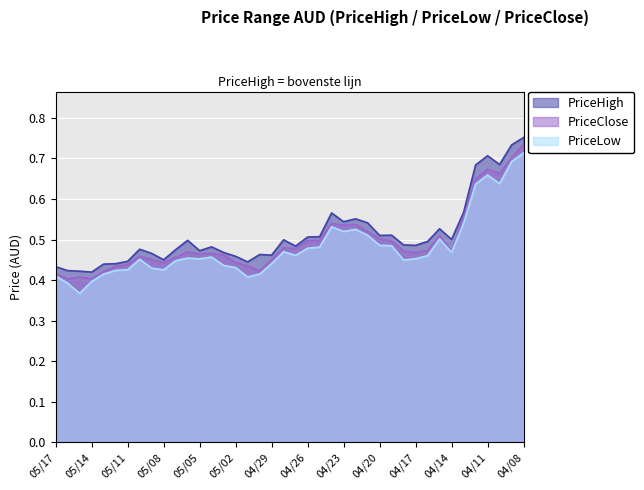

Which category has the highest value across all series?

04/08